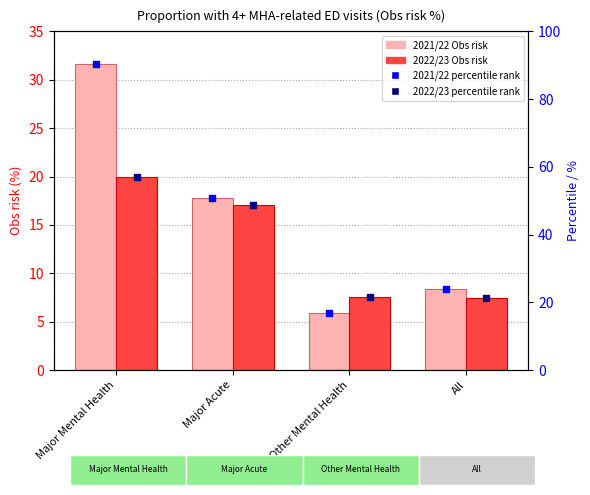

At which category is the sum across all series the highest?

Major Mental Health